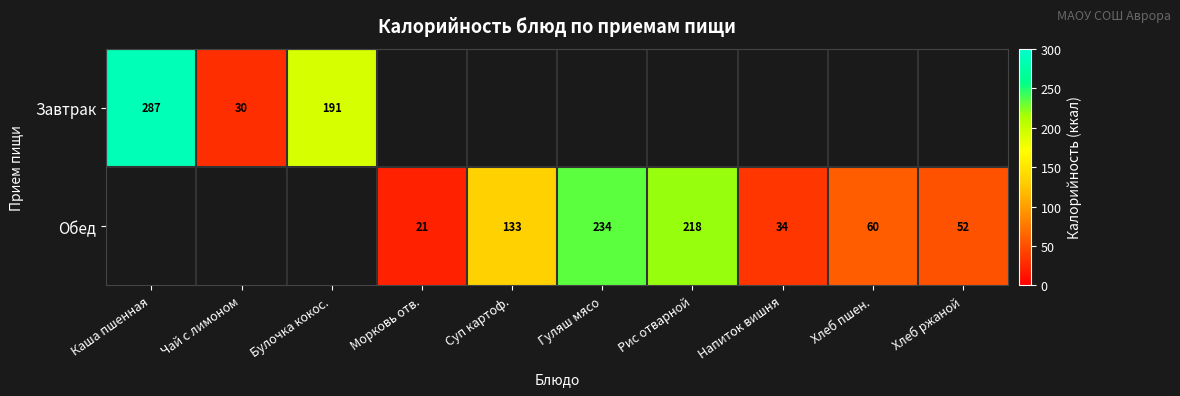

Between Булочка кокос. and Хлеб ржаной, which is larger?

Булочка кокос.